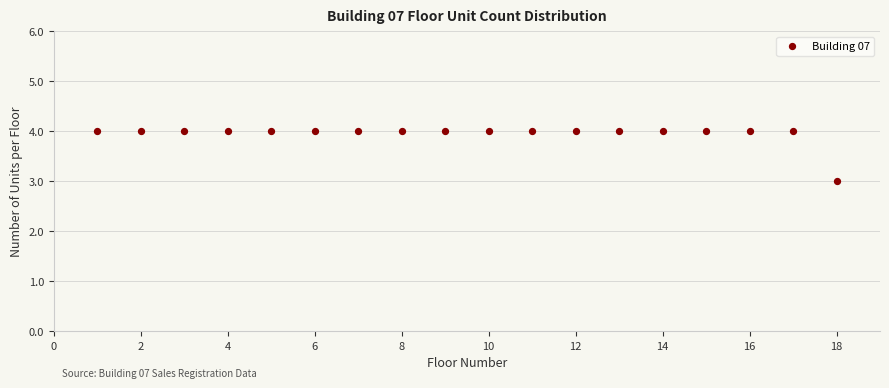

What is the range of X values (max minus min)?

17